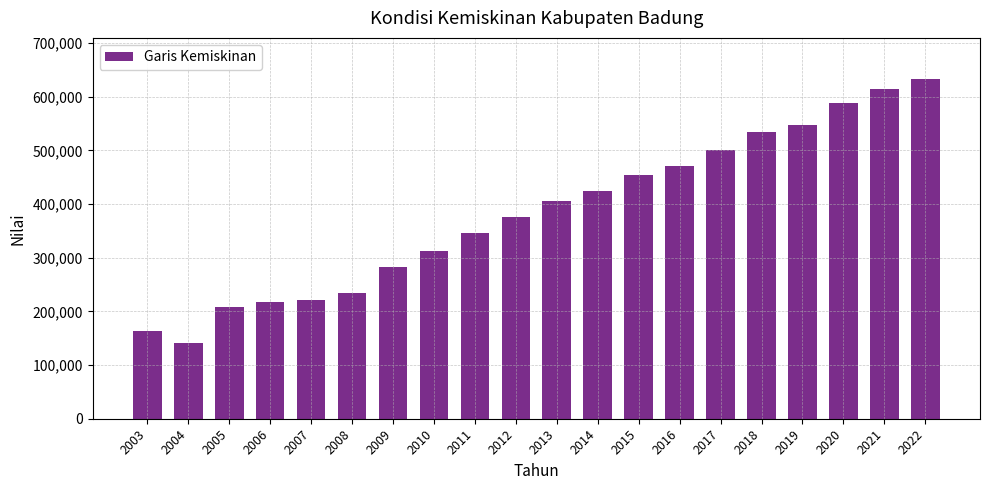

What value does the data have at 2013, to the nearest 10?

406410